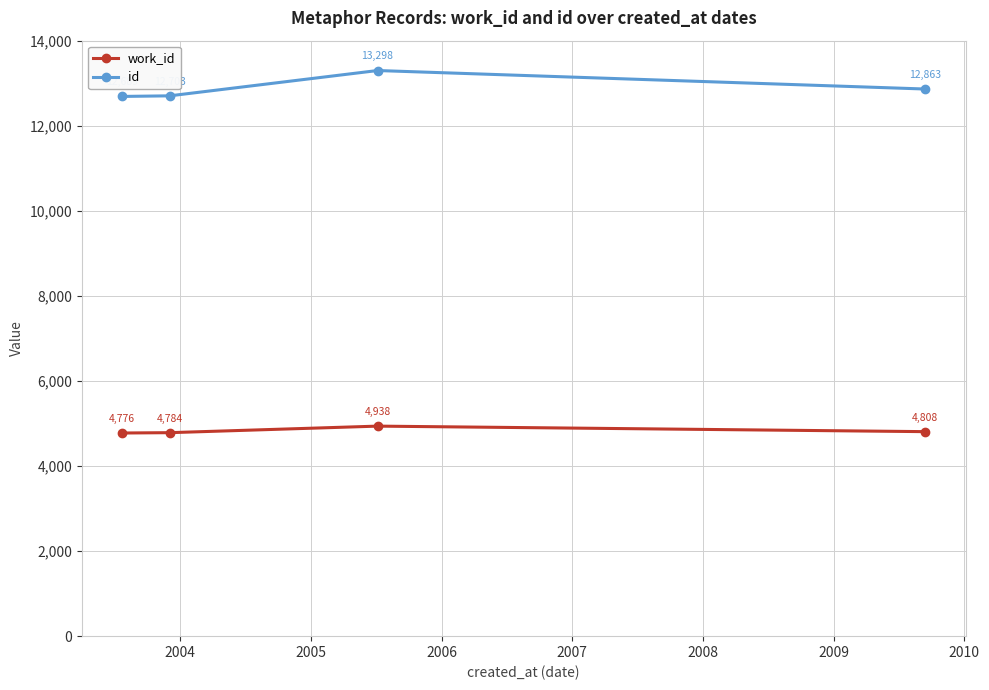

What is the value of the work_id point at the 2nd from the left?

4784